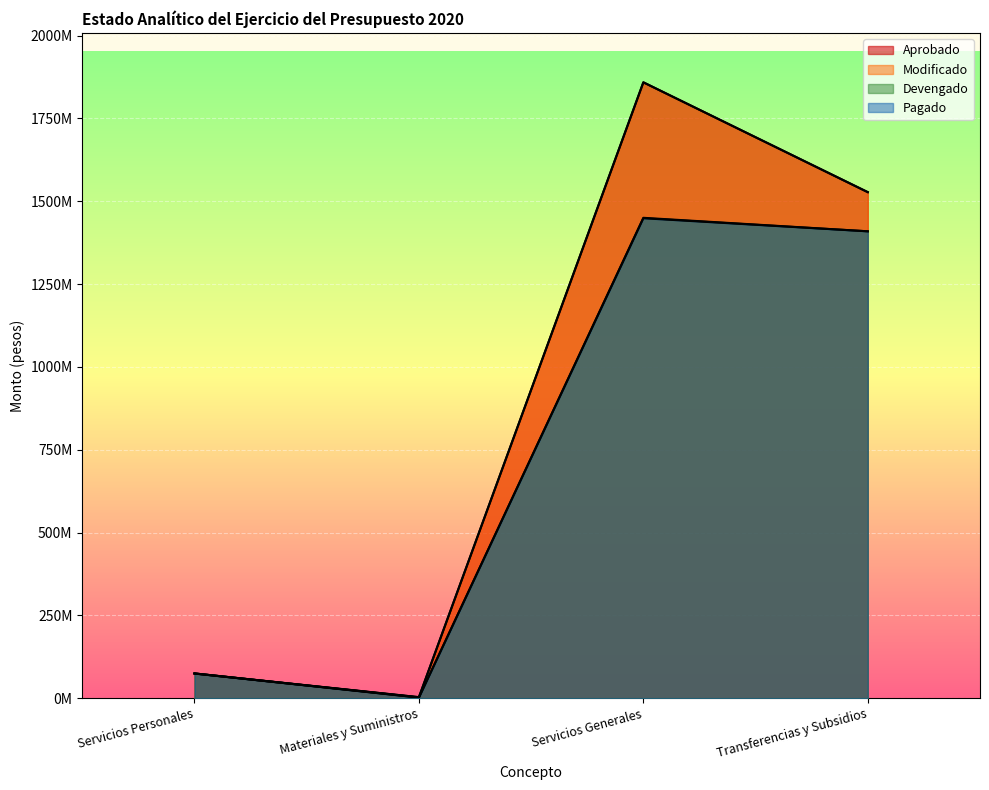

How many values in the Devengado series are below 1409430233?

2